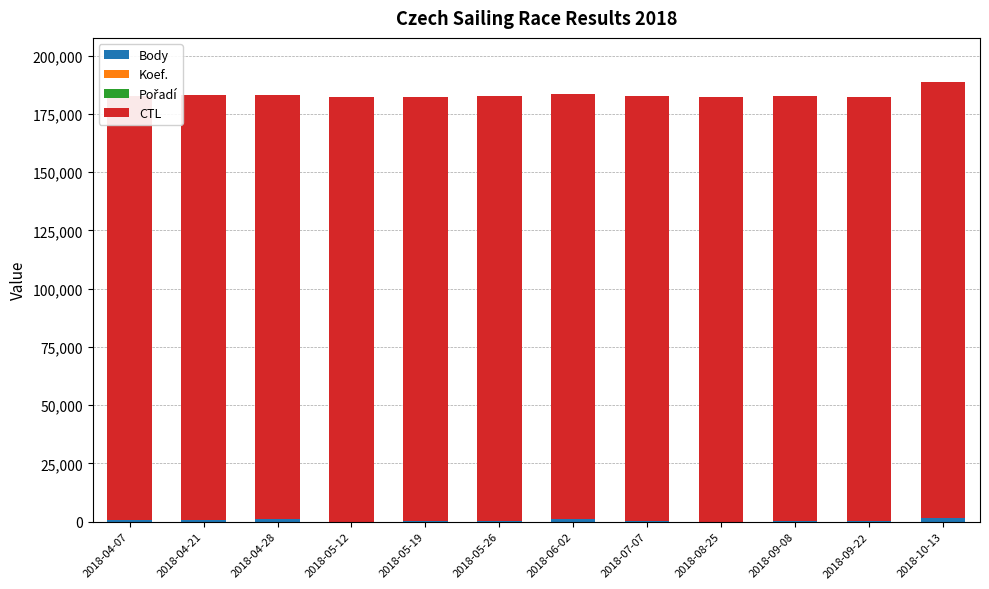

Count the number of data series in this chart.

4